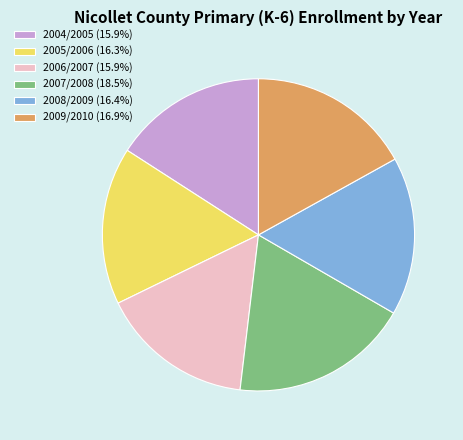

Is there a majority slice in this chart?

No